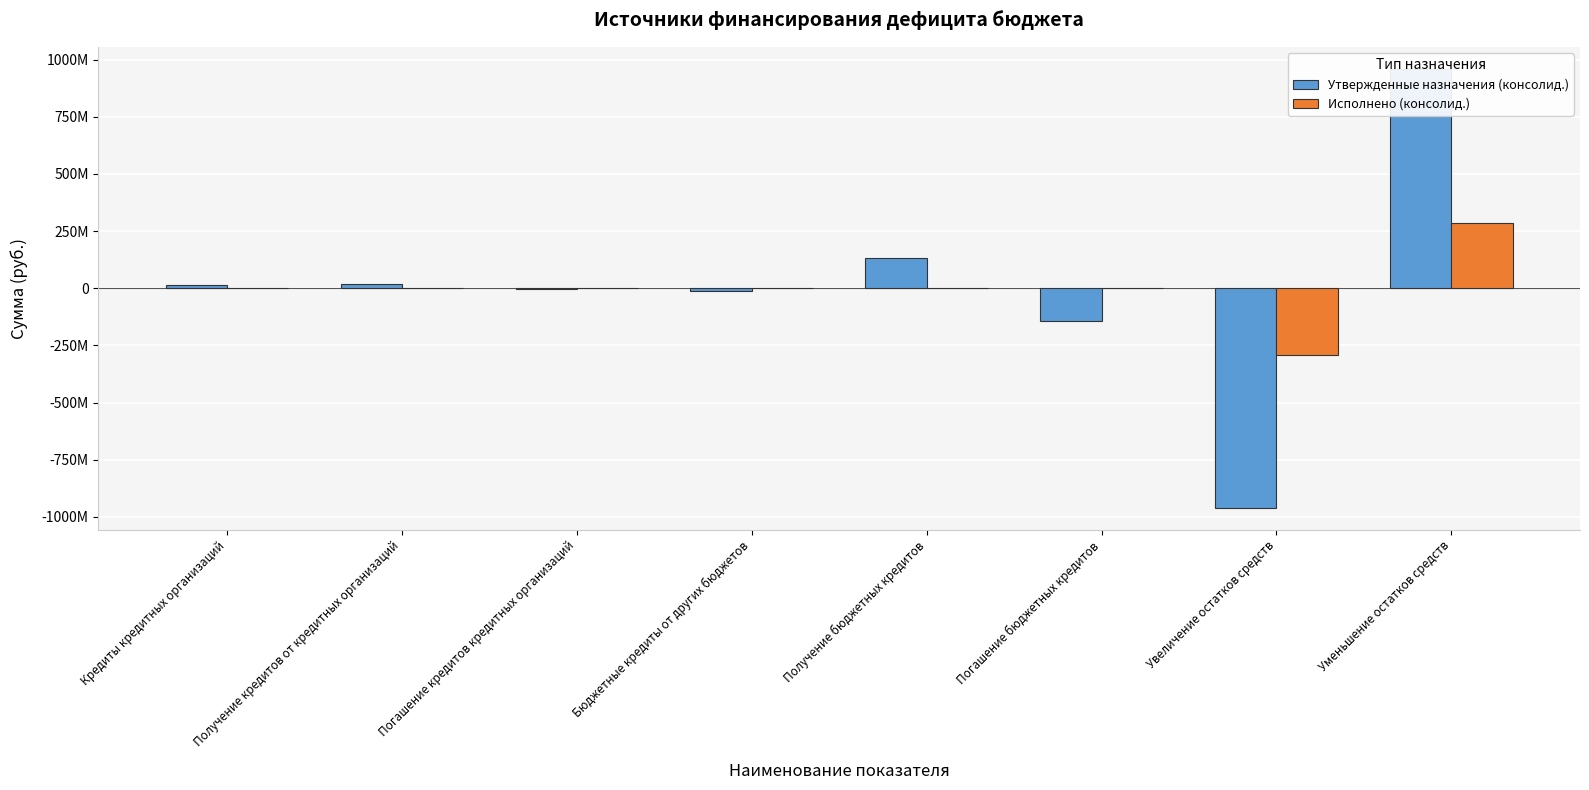

Are the bars grouped side by side (vs. stacked)?

Yes